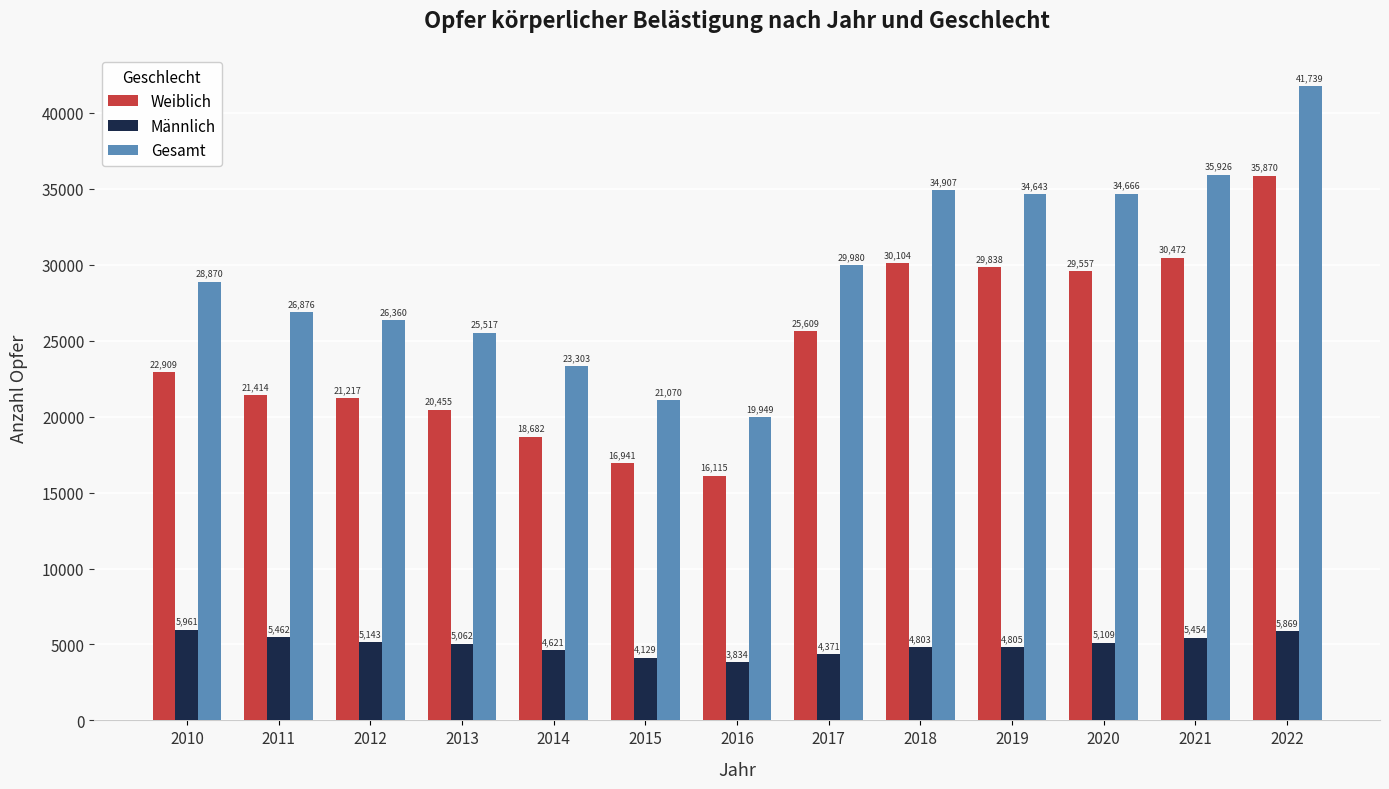

Are the bars horizontal?

No